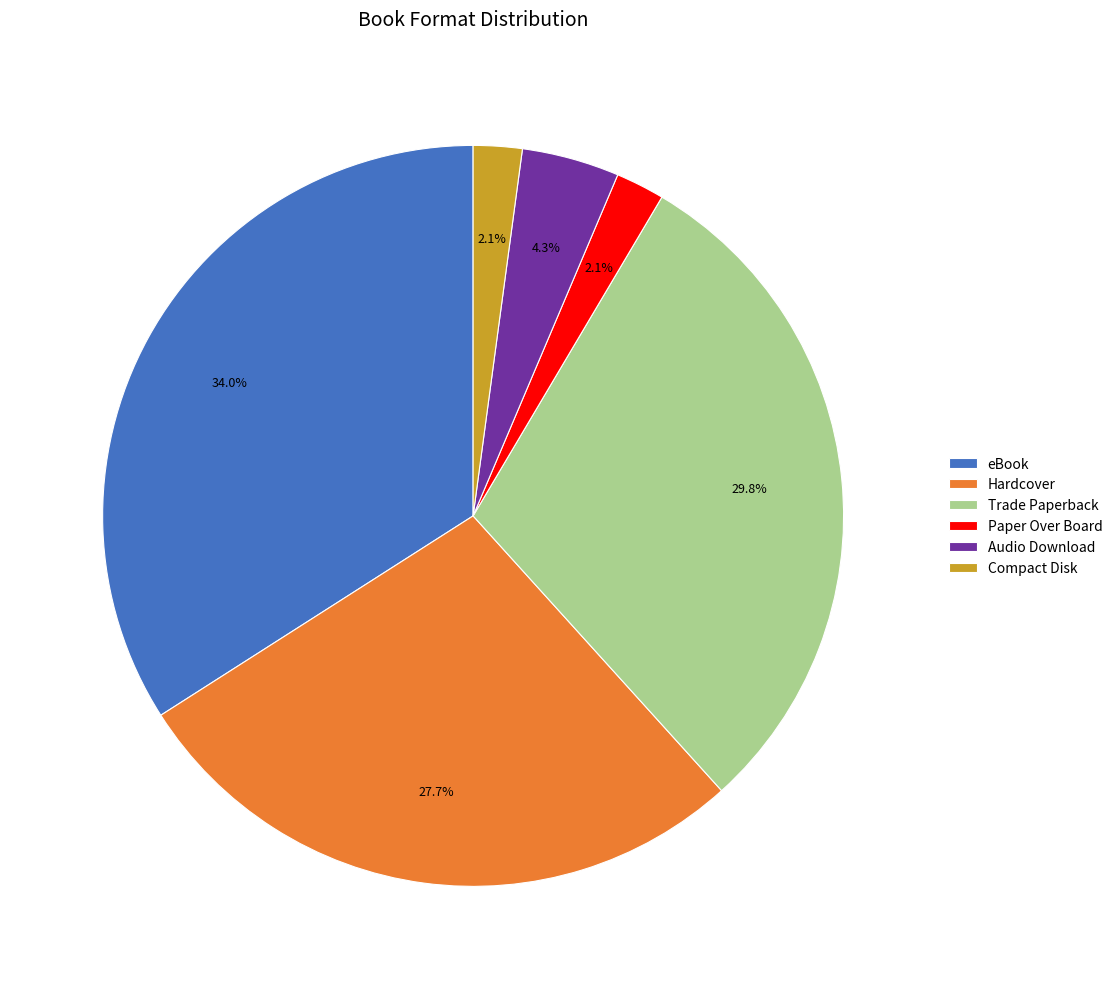

The Hardcover slice represents 15% of the pie. True or false?

False